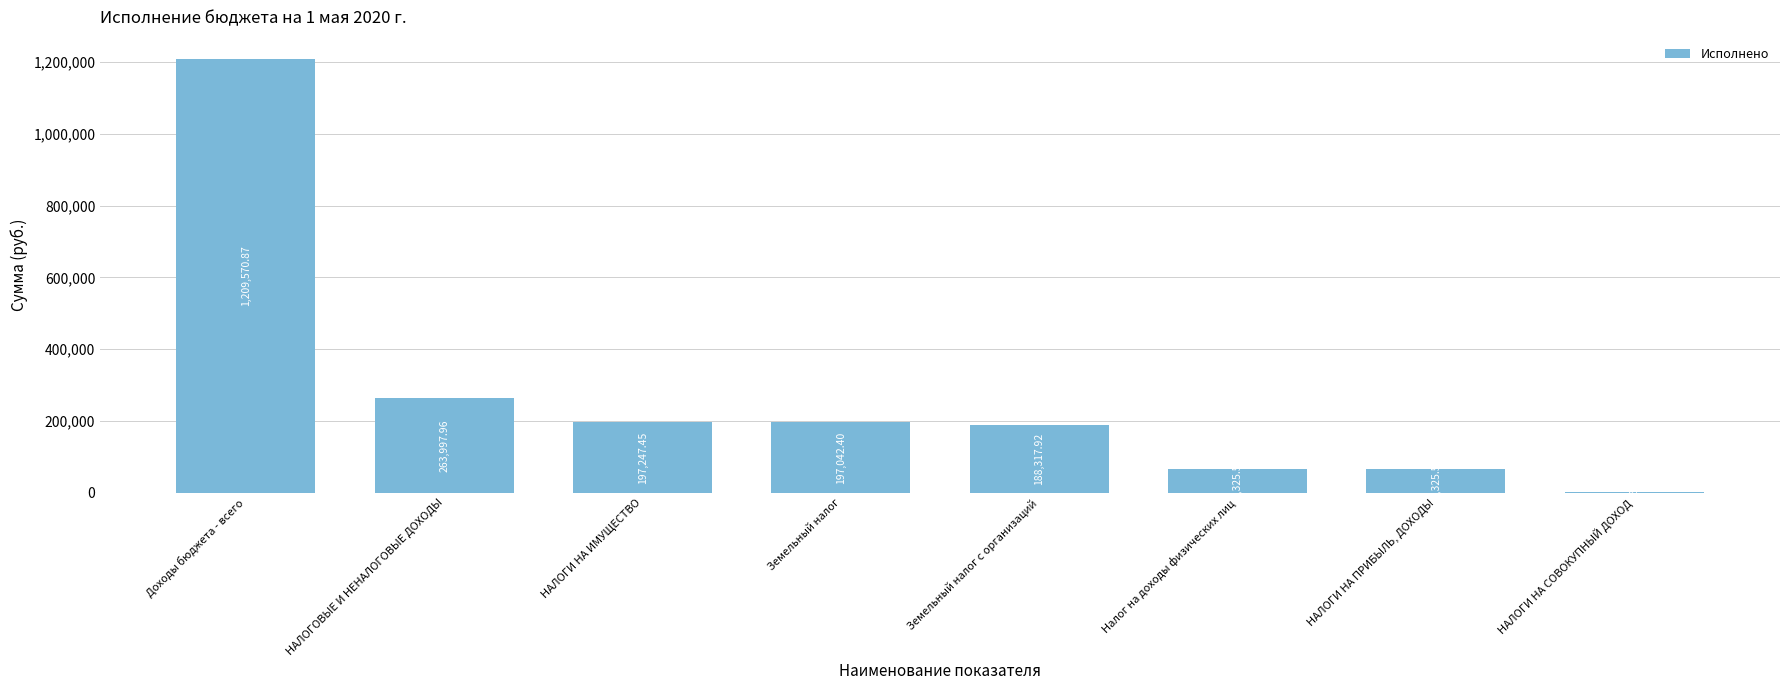

Count the number of data series in this chart.

1